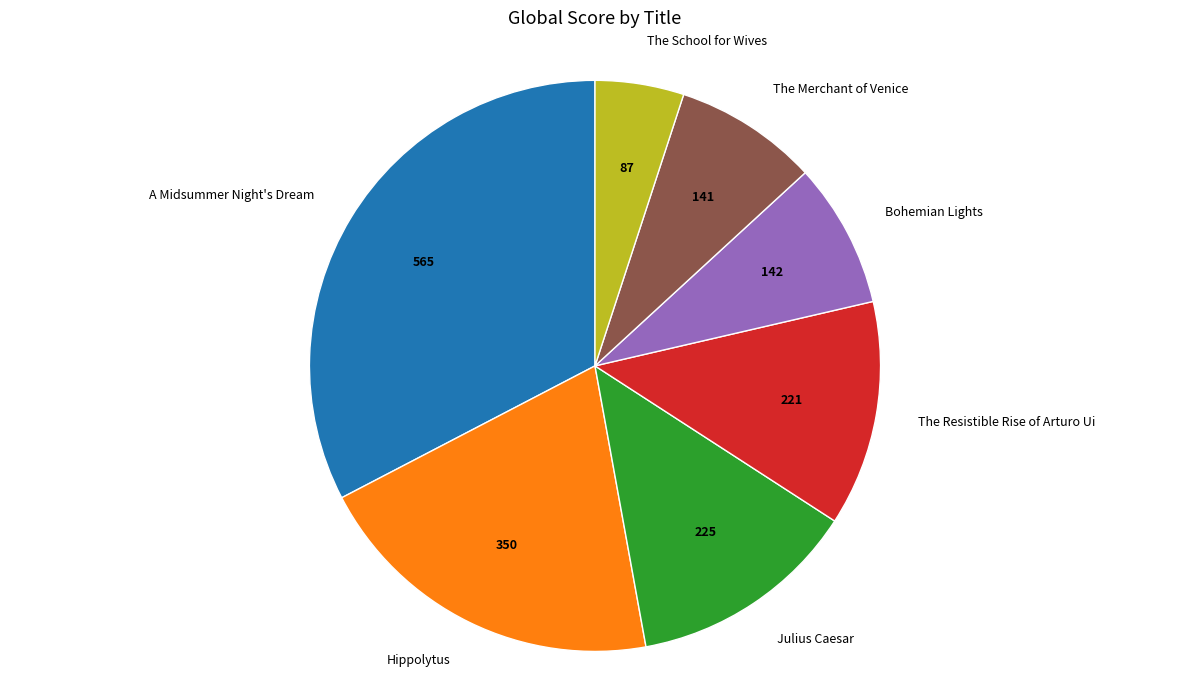

Does any single category account for the majority?

No